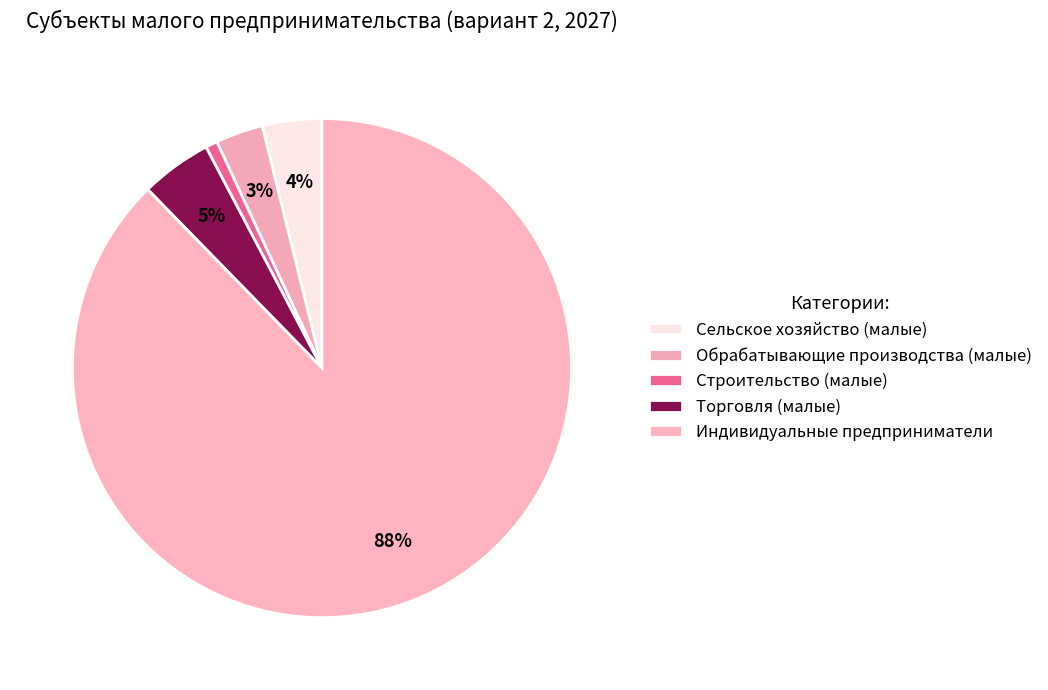

Rank the categories by value from lowest to highest.

Строительство (малые), Обрабатывающие производства (малые), Сельское хозяйство (малые), Торговля (малые), Индивидуальные предприниматели